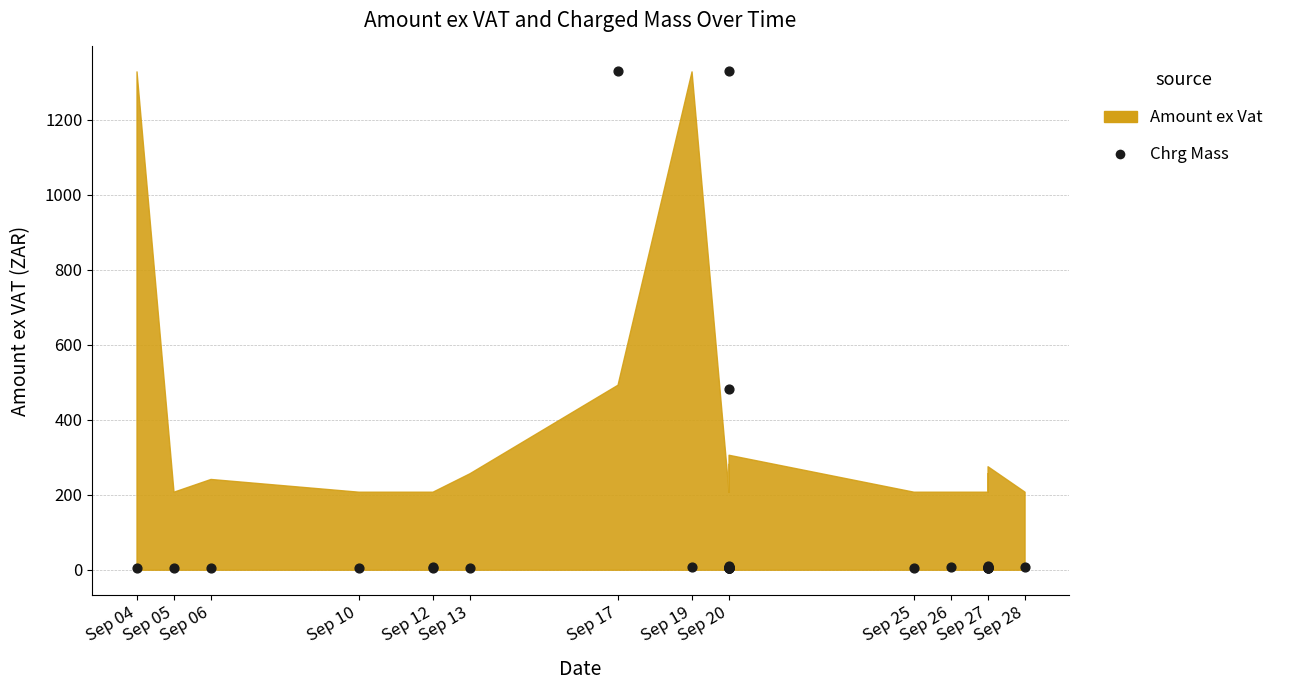

What Y value in the scatter plot is closest to 666?

483.1